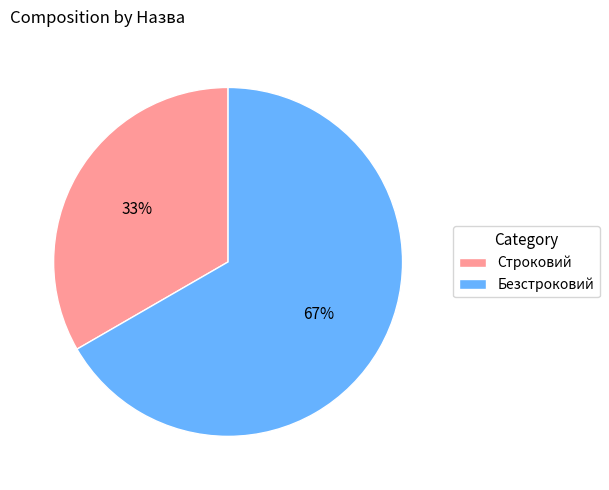

How many slices are in this pie chart?

2